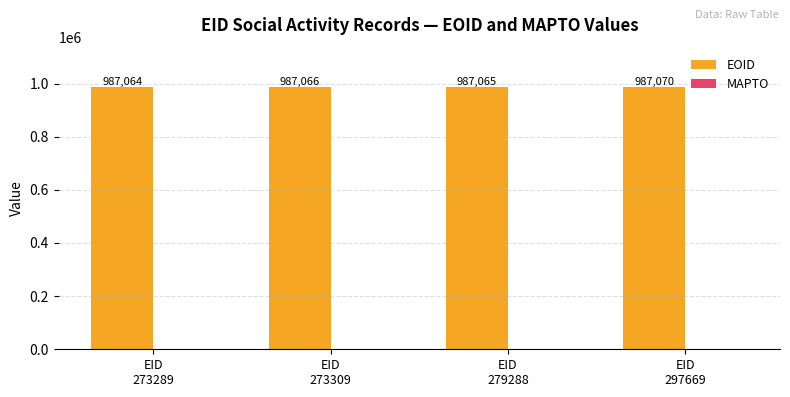

Reading left to right, list all the values displayed in this chart.

987064	987066	987065	987070